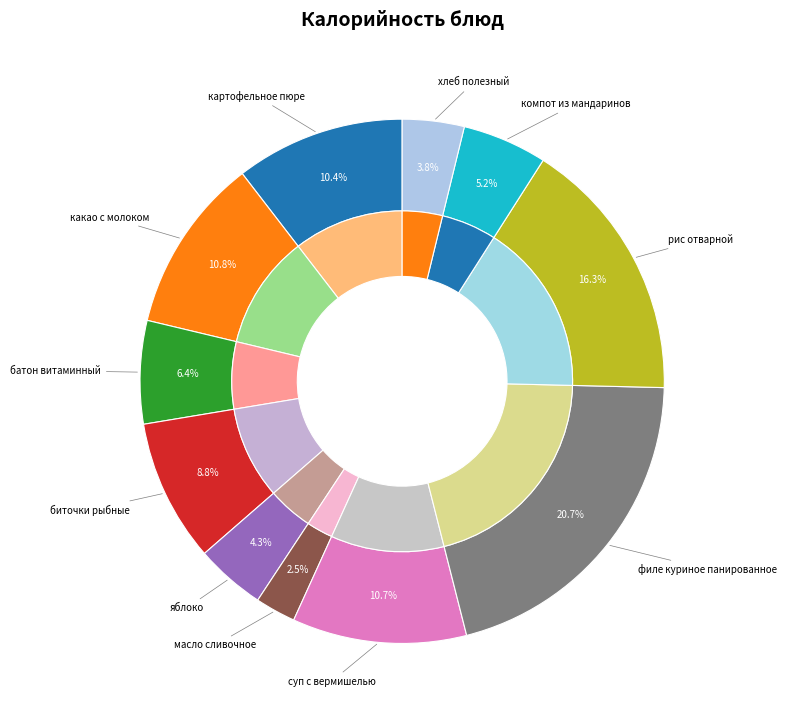

Which category has the smallest portion of the pie?

масло сливочное